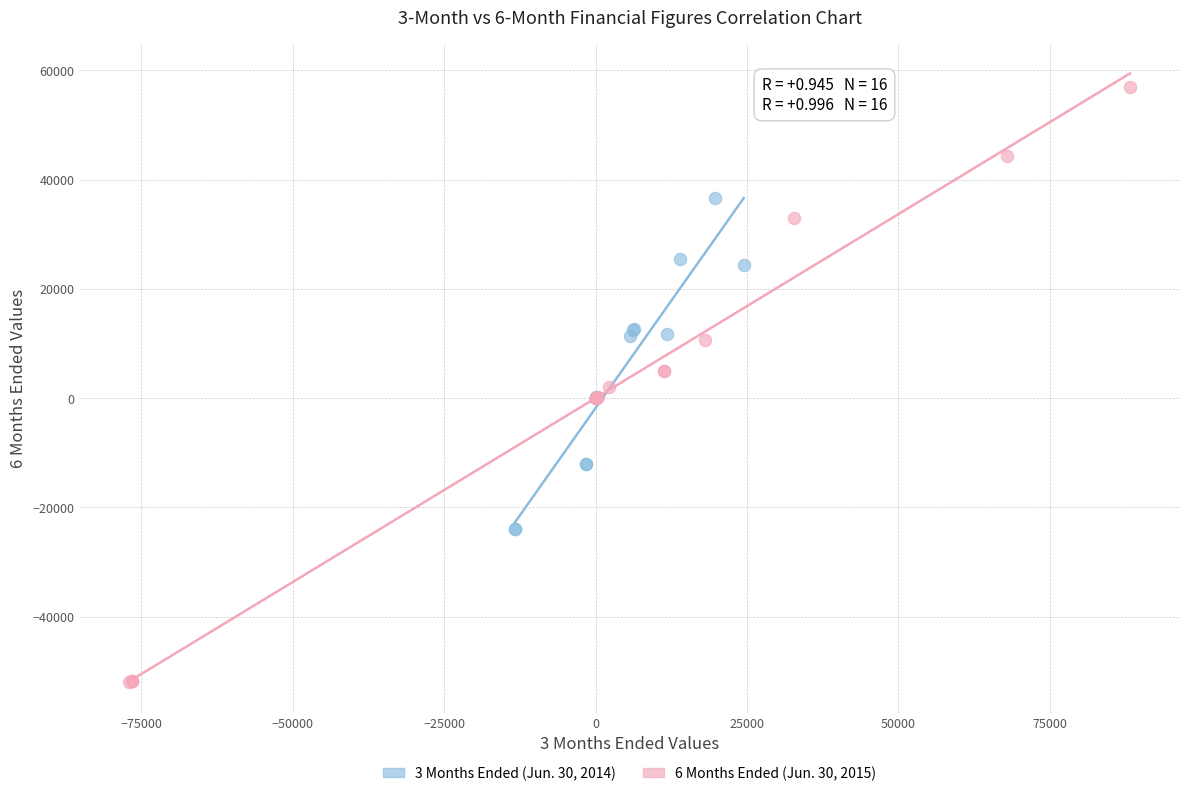

What are all the series names shown in the legend?

3 Months Ended (Jun. 30, 2014), 6 Months Ended (Jun. 30, 2015)